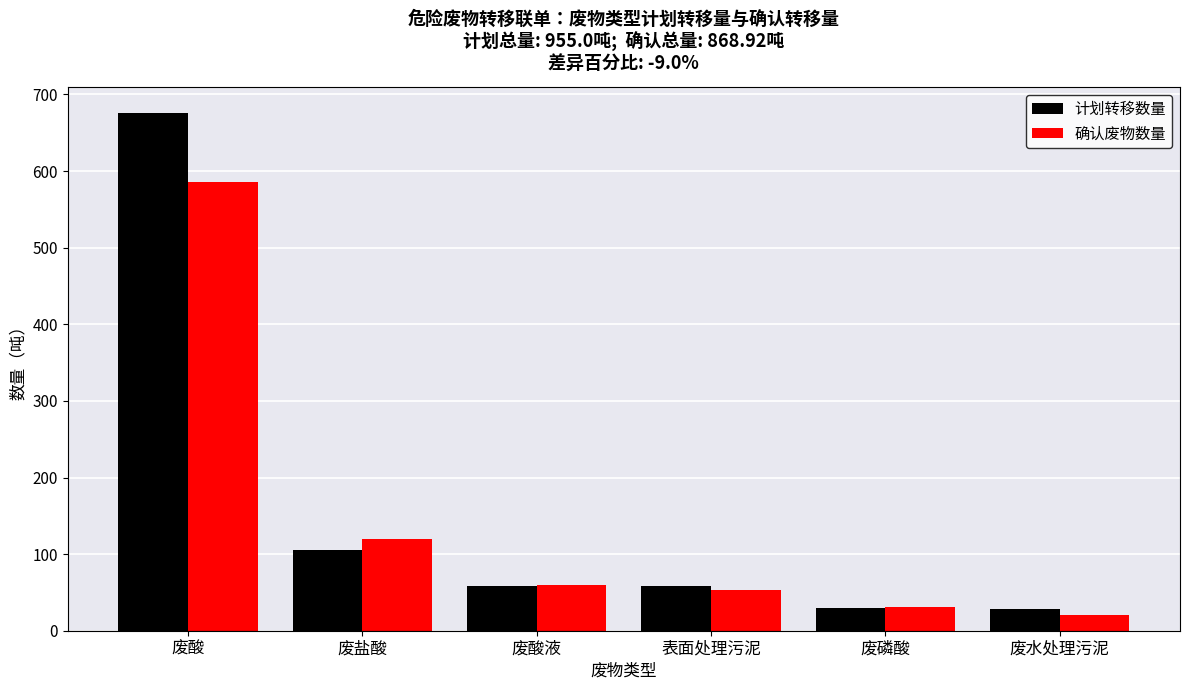

How many values in the 确认废物数量 series exceed 59?

3